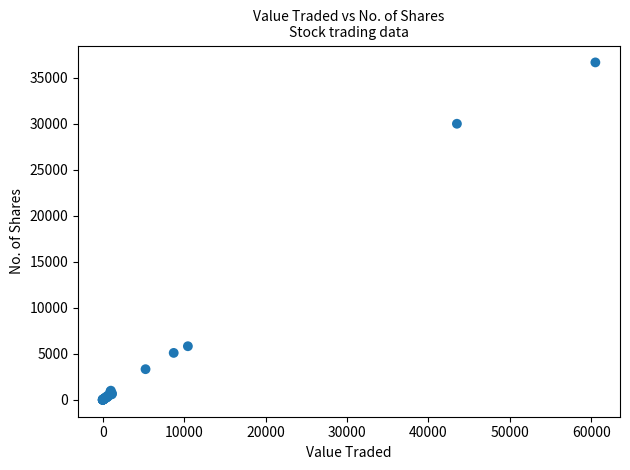

What Y value in the scatter plot is closest to 18334?

30000